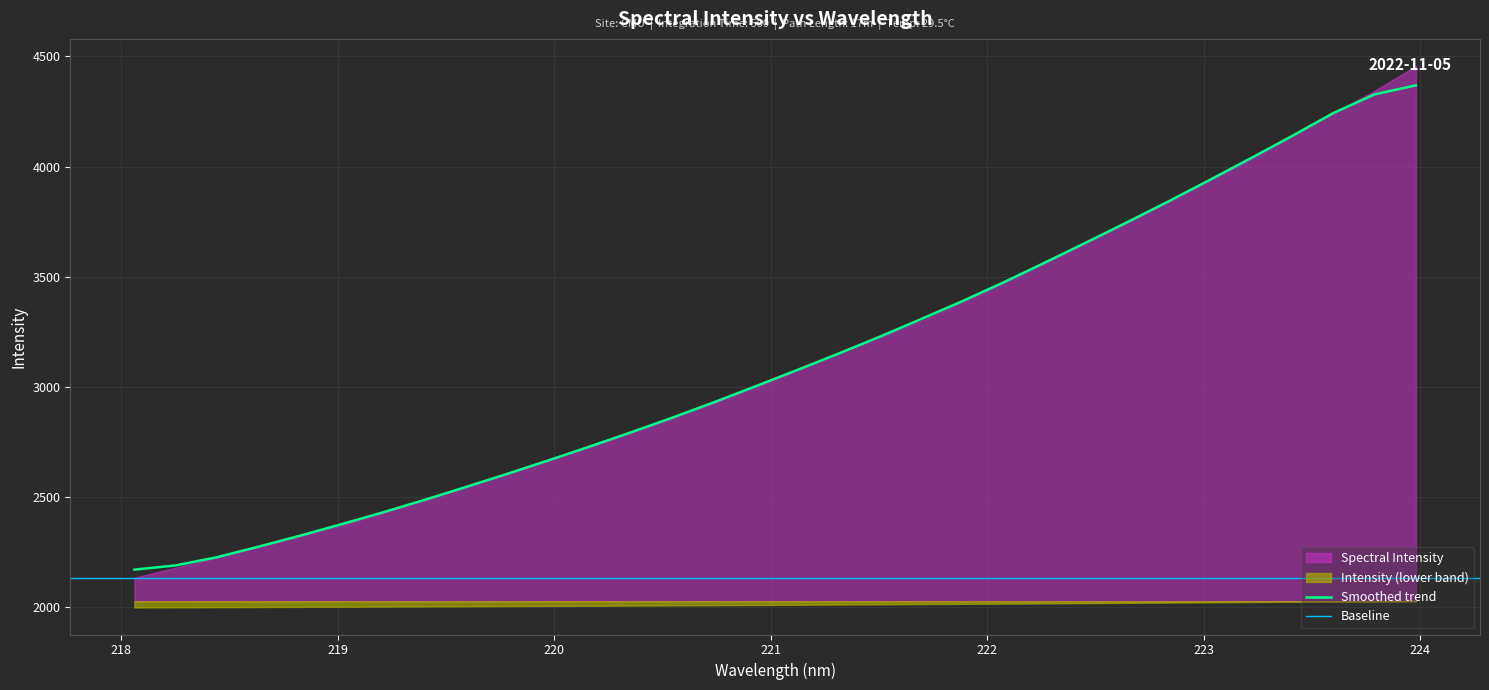

List the labels in order of value, smallest first.

218.0596, 218.2508, 218.442, 218.6332, 218.8244, 219.0156, 219.2067, 219.3979, 219.589, 219.7801, 219.9712, 220.1623, 220.3533, 220.5444, 220.7354, 220.9264, 221.1174, 221.3083, 221.4993, 221.6902, 221.8812, 222.0721, 222.263, 222.4538, 222.6447, 222.8355, 223.0264, 223.2172, 223.408, 223.5987, 223.7895, 223.9802